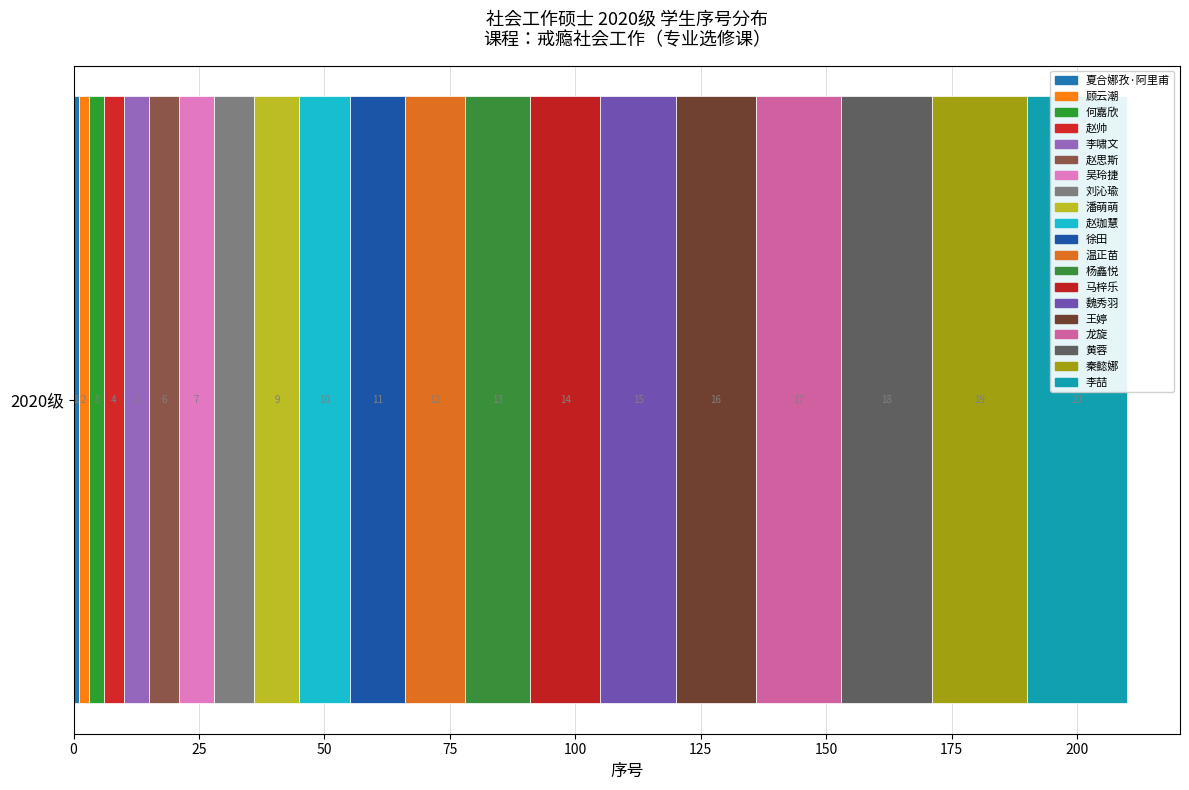

Count the number of categories in the chart.

1